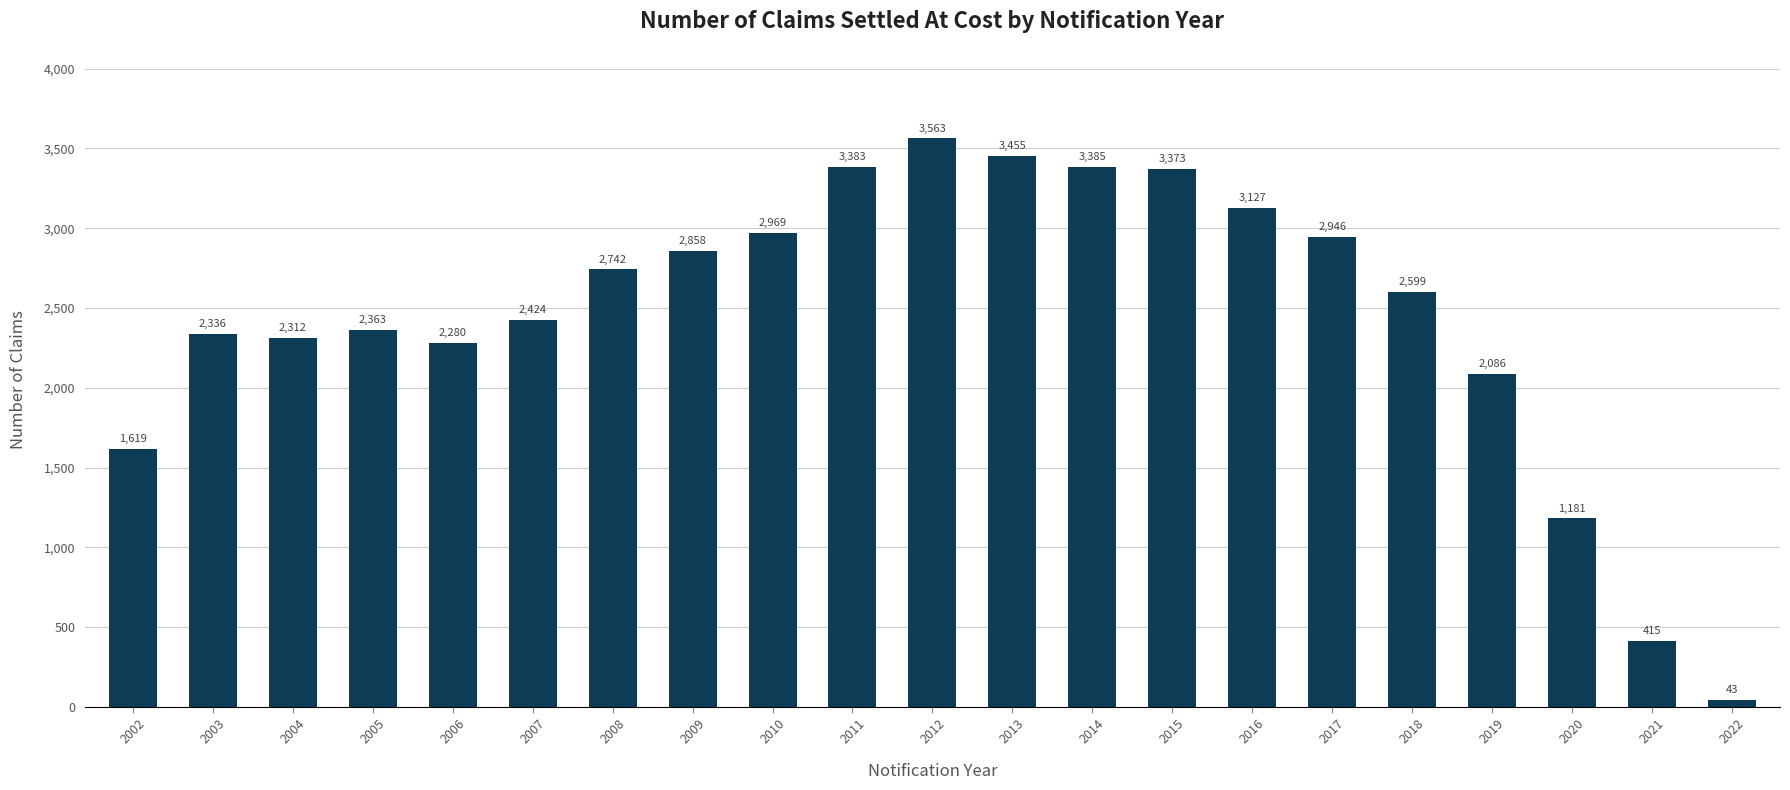

Read the value at 2002.

1619